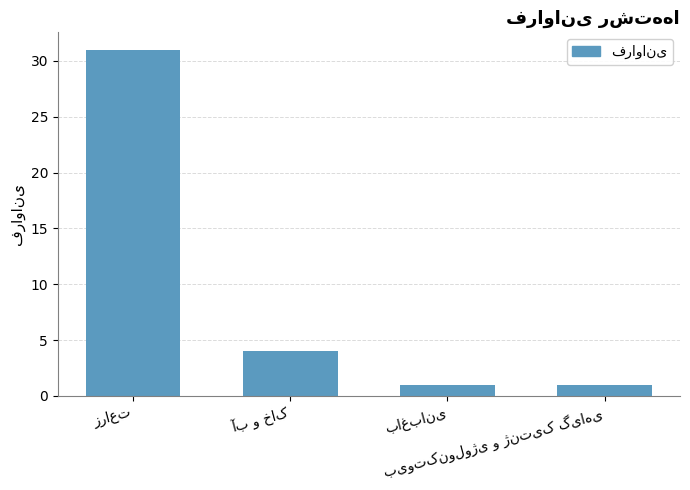

How many bars are there in total?

4